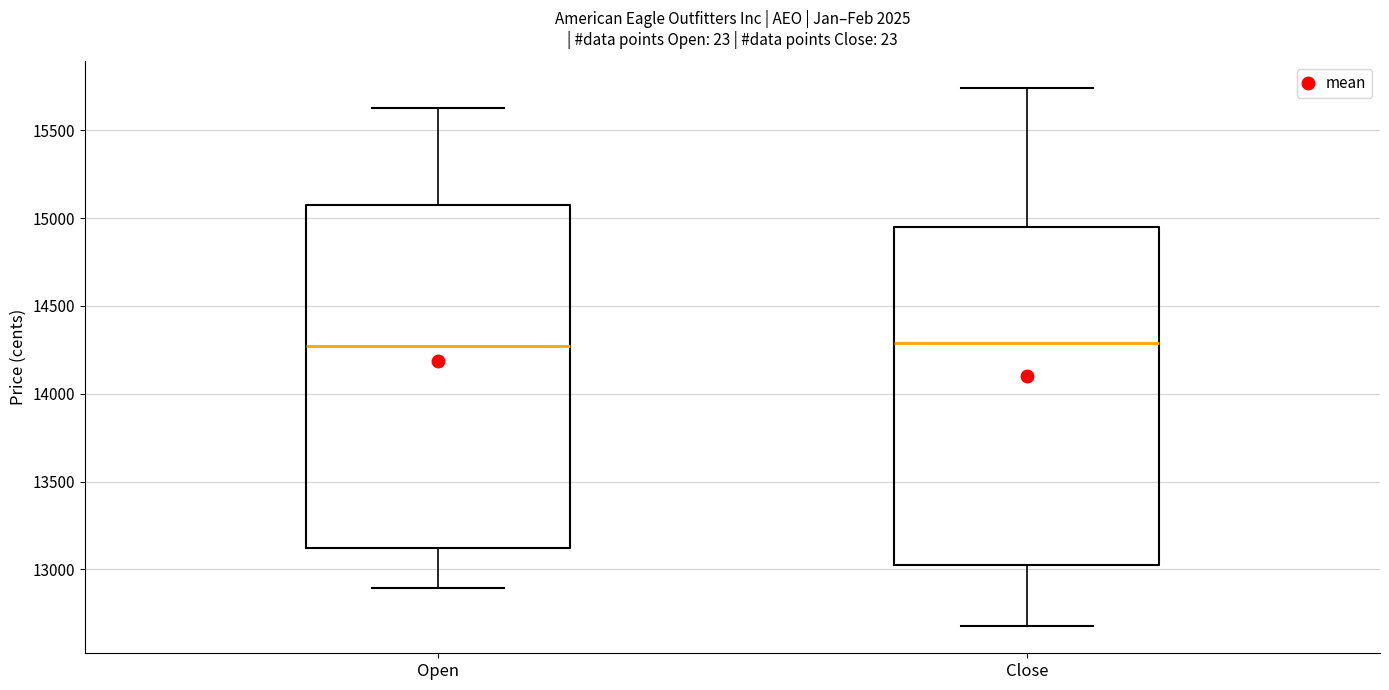

Where is the lower edge of the box for Open on the y-axis? The values are not printed on the chart, so give them approximately, as read against the axis.

13100